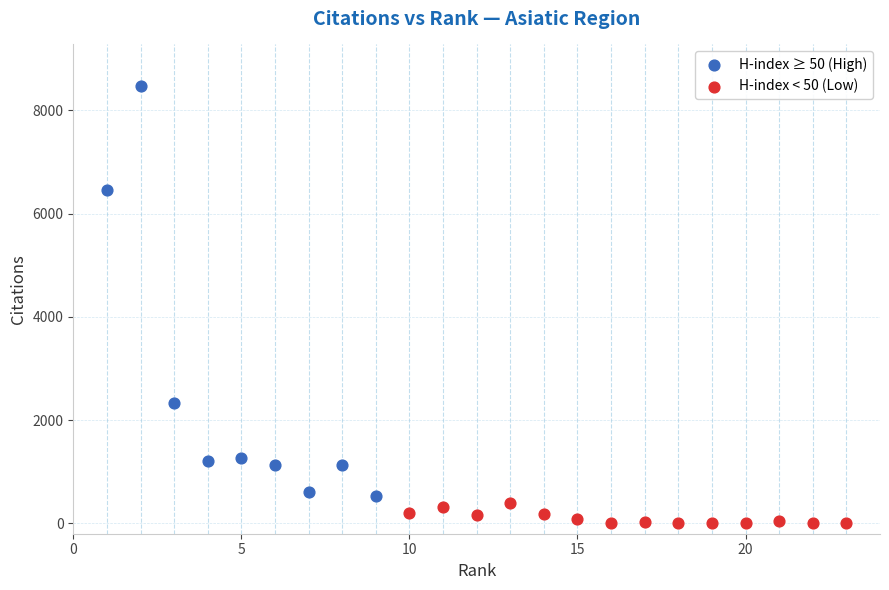

Which series contains the lowest Y value?

H-index < 50 (Low)